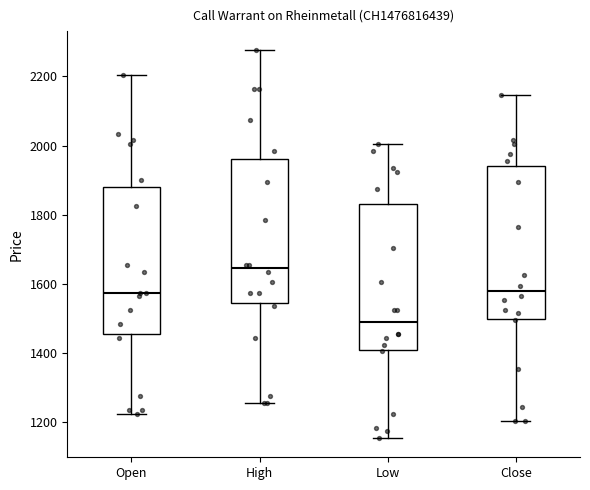

Which box has the highest median line?

High